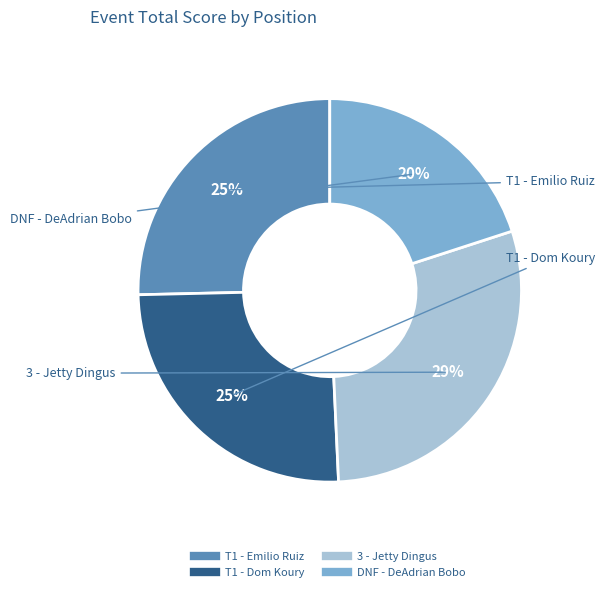

To the nearest percent, what percentage of the pie is T1 - Emilio Ruiz?

25%